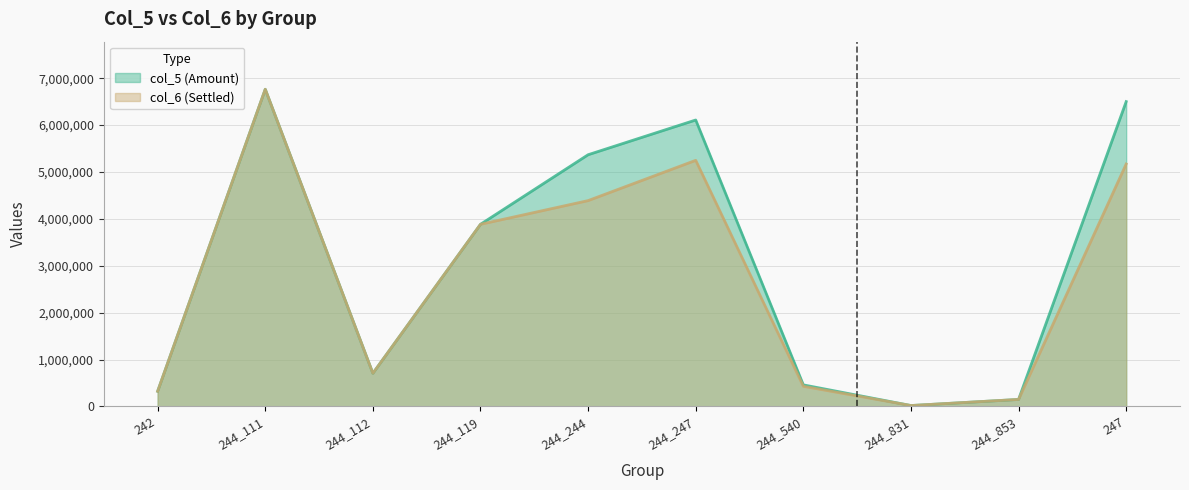

Where is the first local maximum for col_5 (Amount)?

244_111